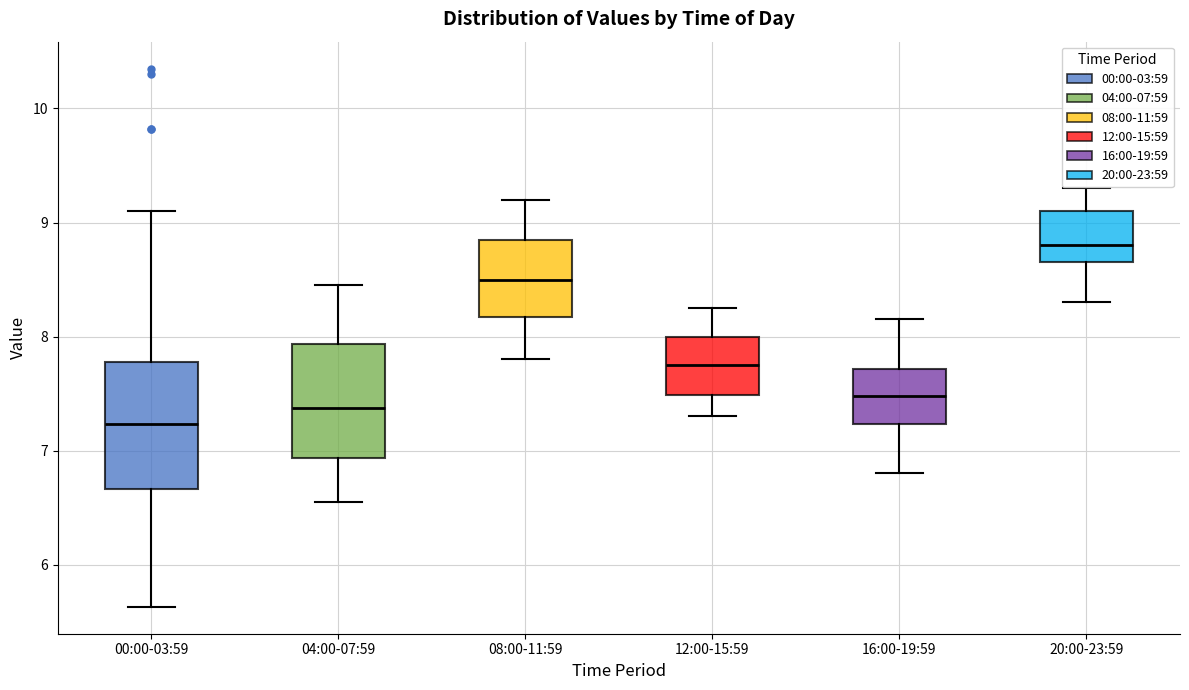

Reading left to right, transcribe this box plot: for each box, give where its median line is, the range the box spans, and where its two whiskers end, as read against the y-axis. The values are not printed on the chart, so give them approximately, as read against the axis.

00:00-03:59: median 7.2, box 6.7 to 7.8, whiskers 5.6 to 9.1
04:00-07:59: median 7.4, box 6.9 to 7.9, whiskers 6.6 to 8.5
08:00-11:59: median 8.5, box 8.2 to 8.9, whiskers 7.8 to 9.2
12:00-15:59: median 7.8, box 7.5 to 8.0, whiskers 7.3 to 8.3
16:00-19:59: median 7.5, box 7.2 to 7.7, whiskers 6.8 to 8.2
20:00-23:59: median 8.8, box 8.7 to 9.1, whiskers 8.3 to 9.3